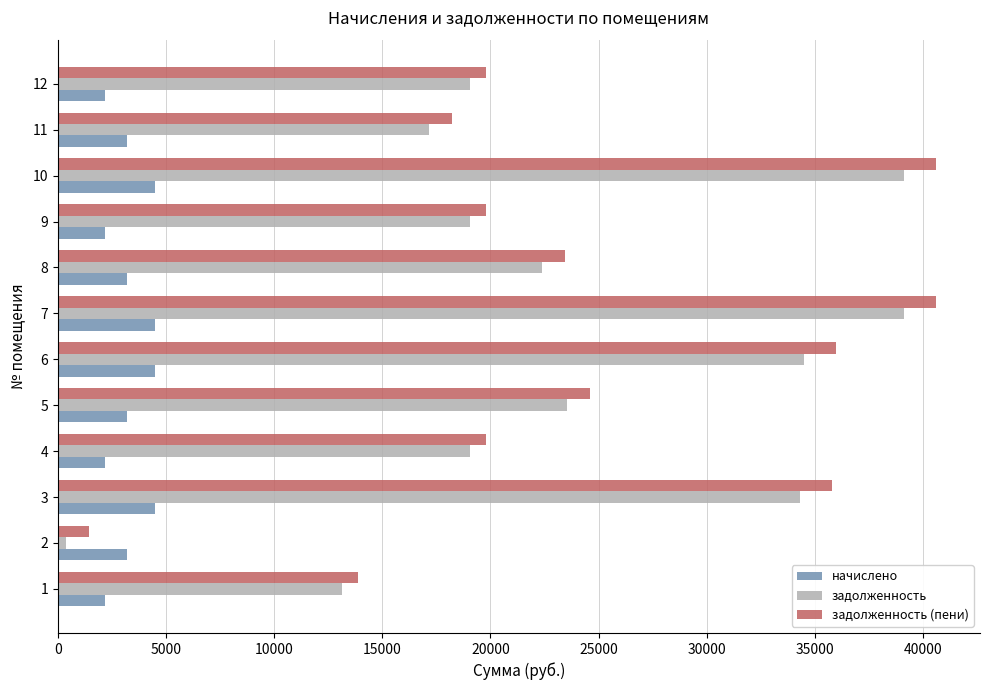

What is the average value of the задолженность (пени) series?

24497.6